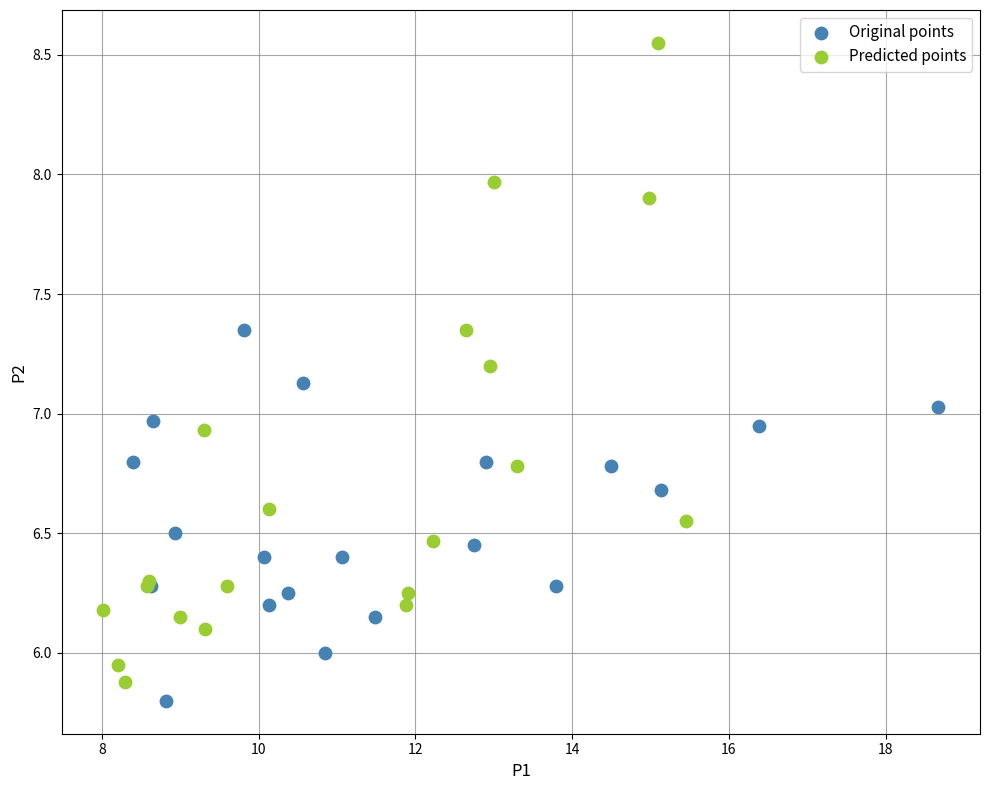

Which series contains the highest Y value?

Predicted points